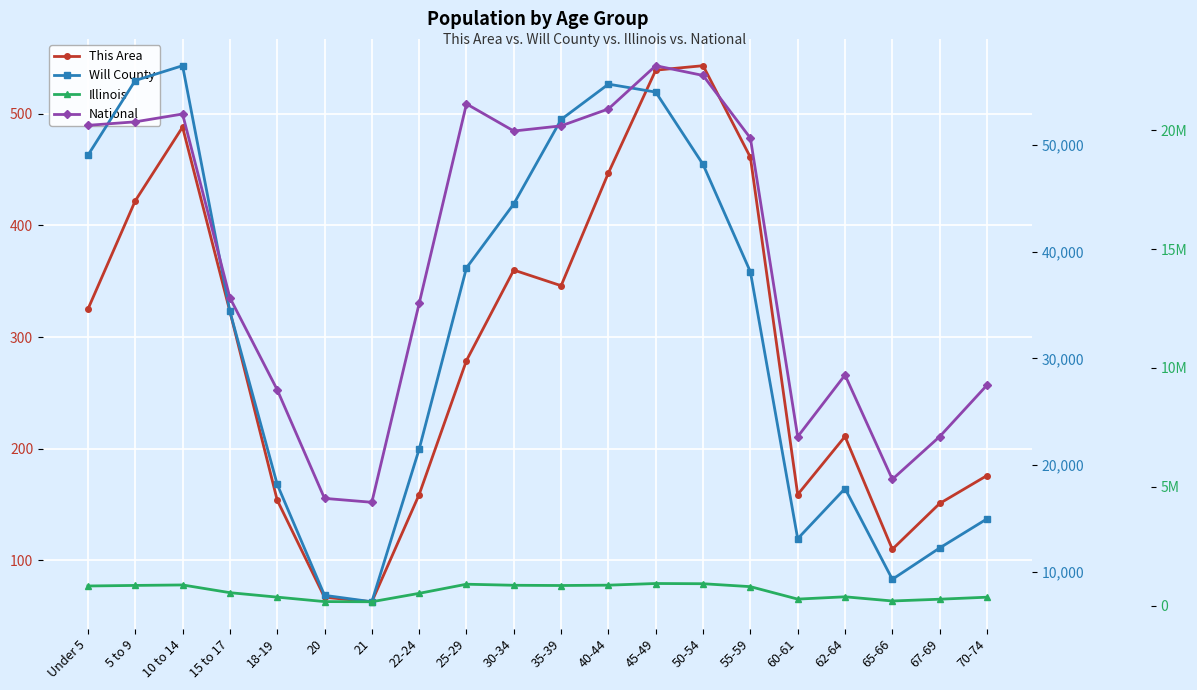

Rank the series by their maximum value, from highest to lowest.

National, Illinois, Will County, This Area